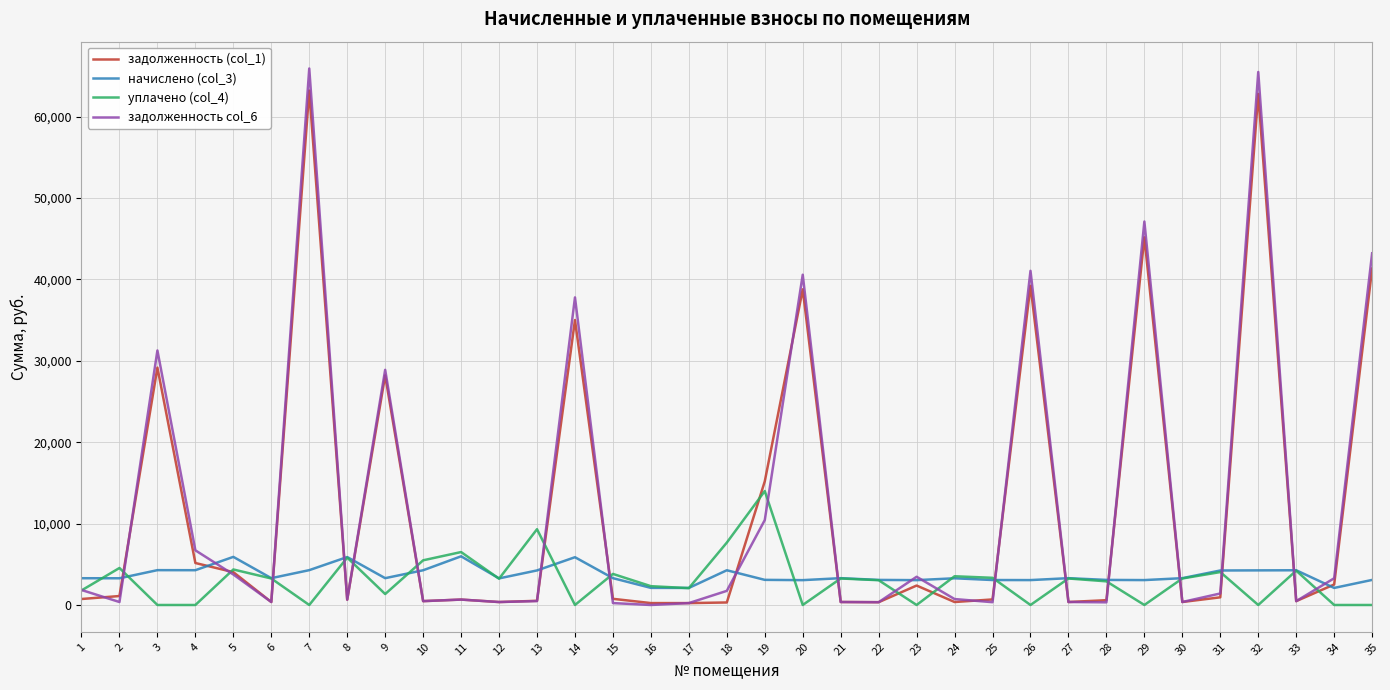

Is the value of начислено (col_3) at 26 greater than the value of задолженность (col_1) at 16?

Yes